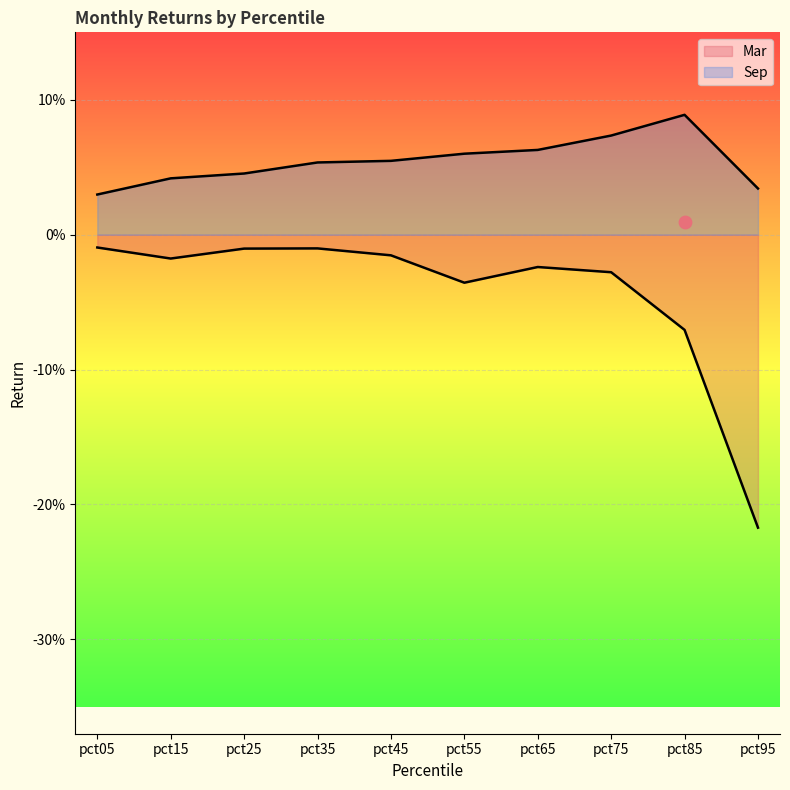

Which series reaches the minimum Y coordinate?

Mar